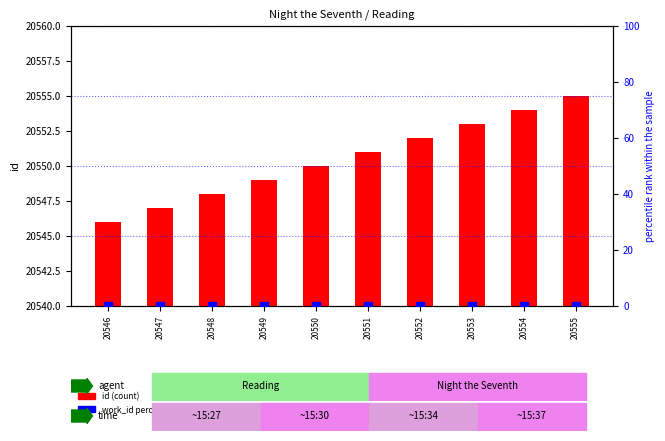

Which series reaches the minimum Y coordinate?

work_id percentile